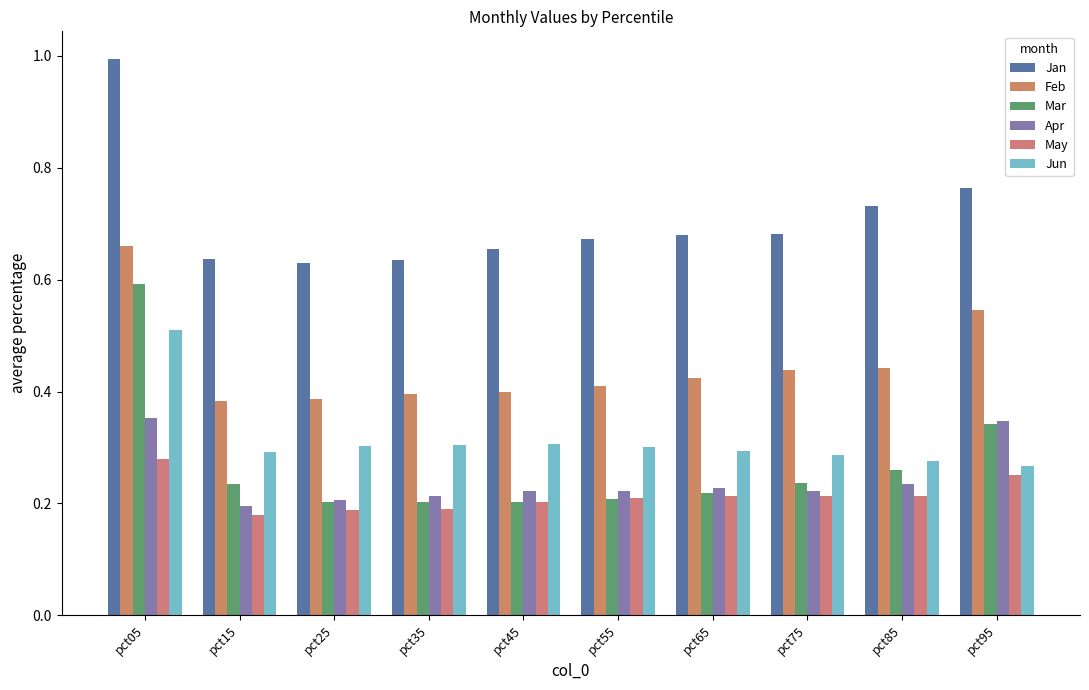

How many groups of bars are there?

10